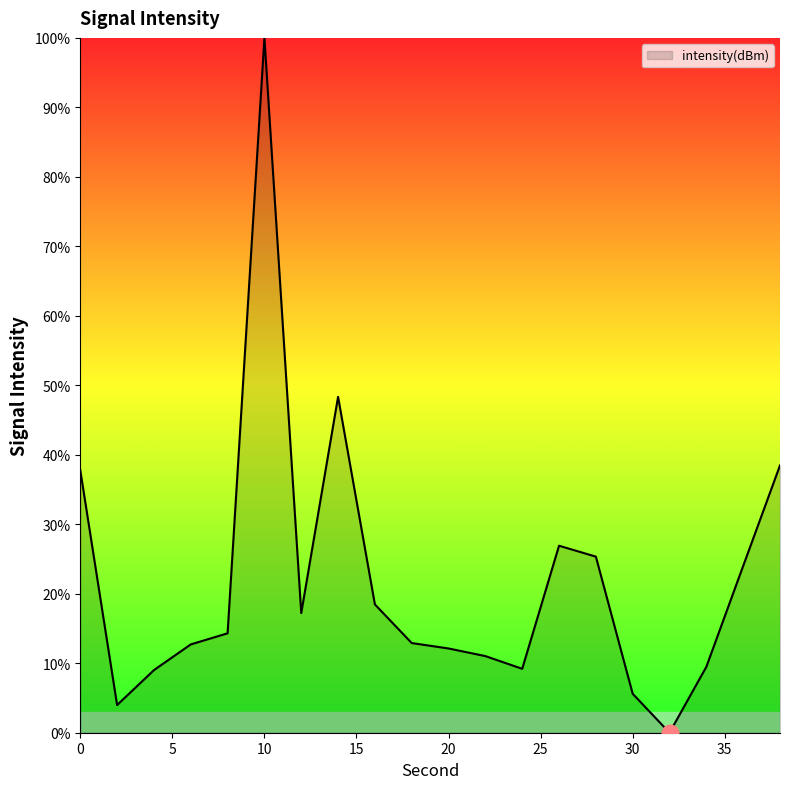

Which label corresponds to the largest value in the chart?

10